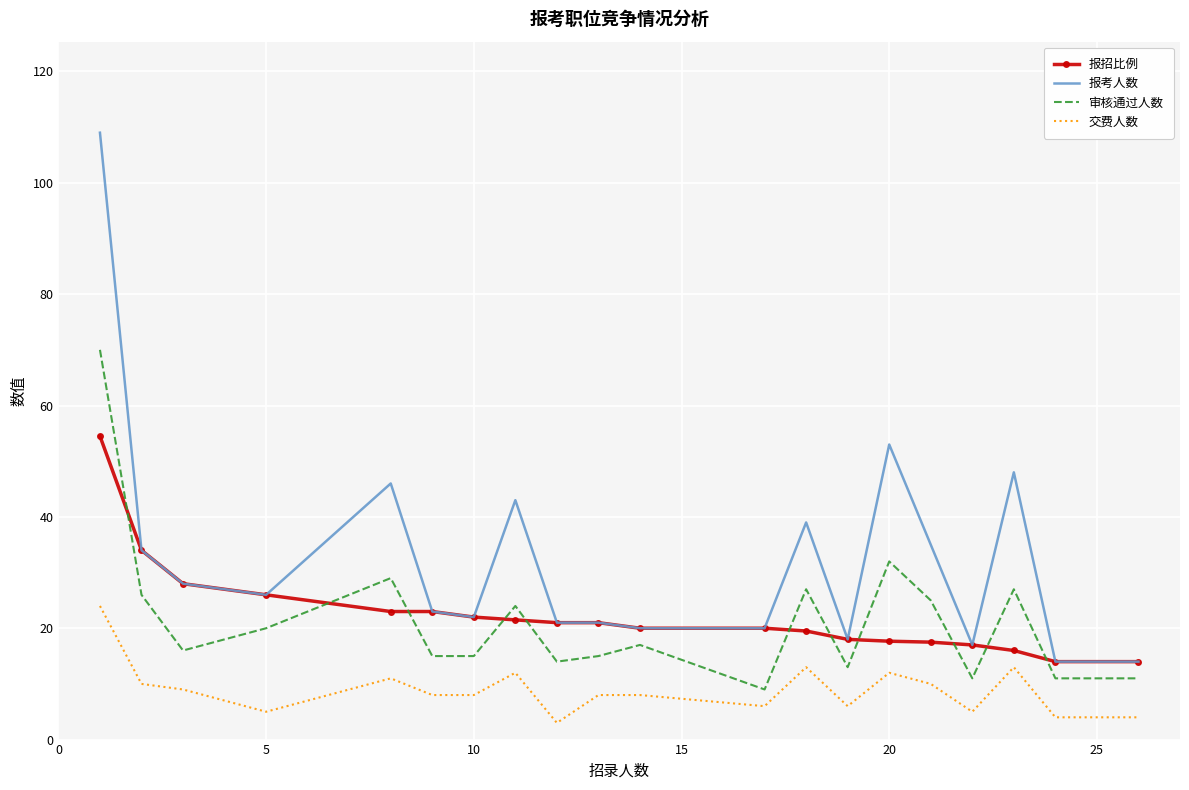

Which series has the largest total across all categories?

报考人数